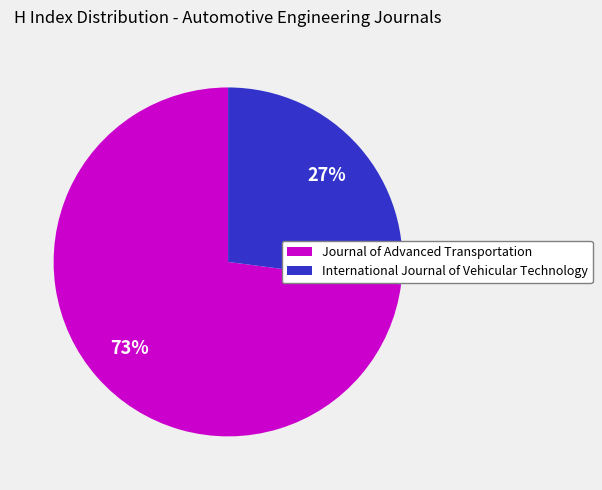

The Journal of Advanced Transportation slice represents 64% of the pie. True or false?

False